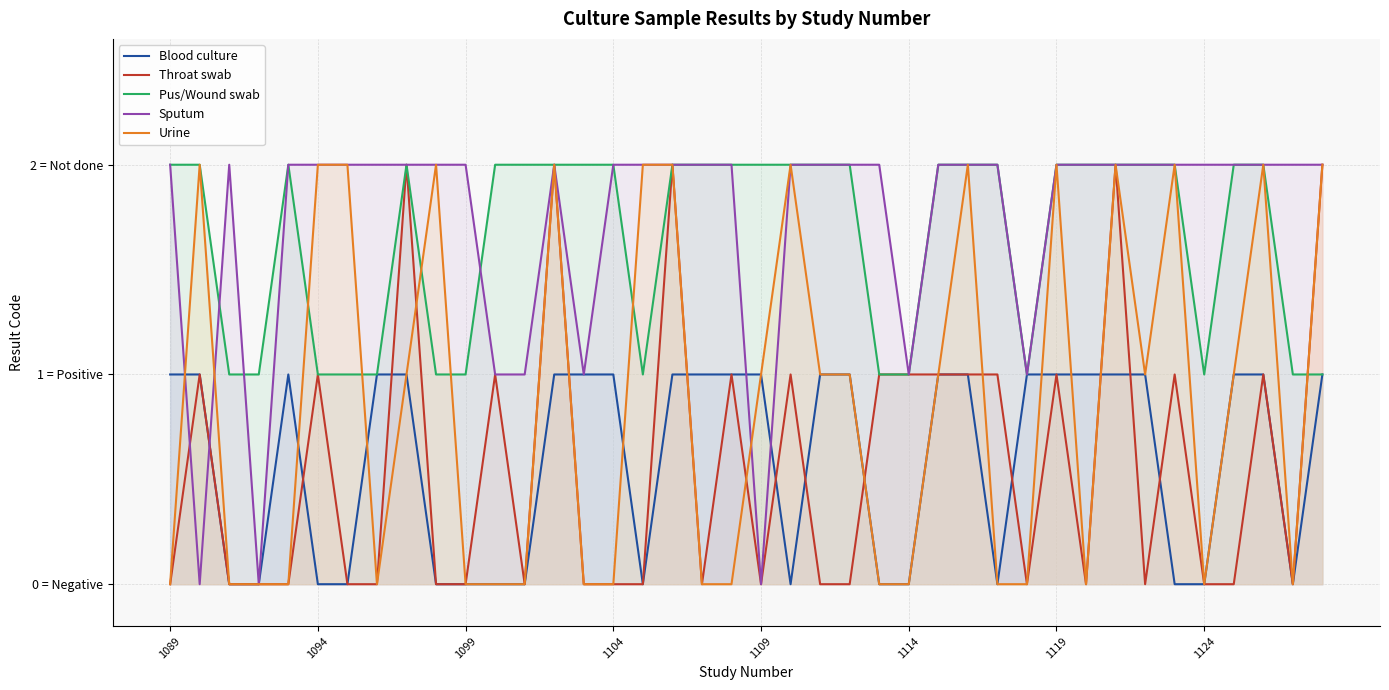

What position from the left is 19?

20